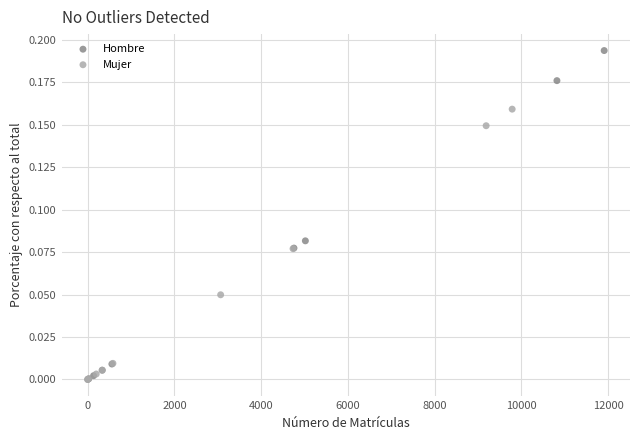

Which series contains the highest Y value?

Hombre